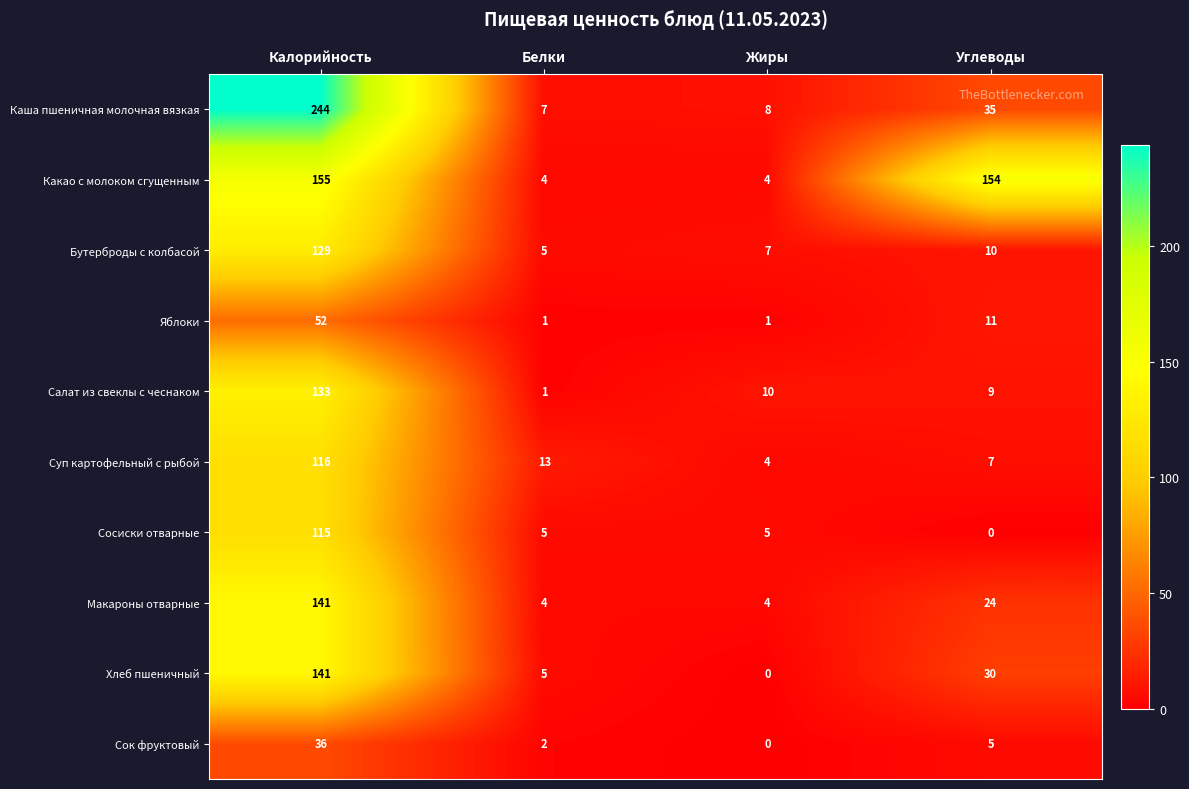

Between Белки and Углеводы, which series saw the biggest shift?

Какао с молоком сгущенным